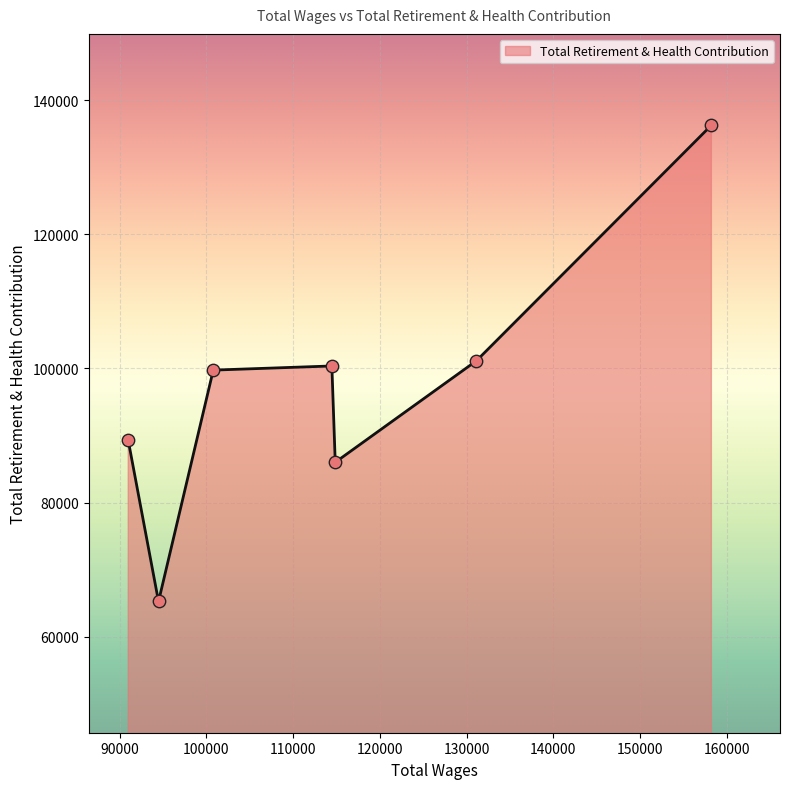

What is the difference between the second highest and minimum values?

35893